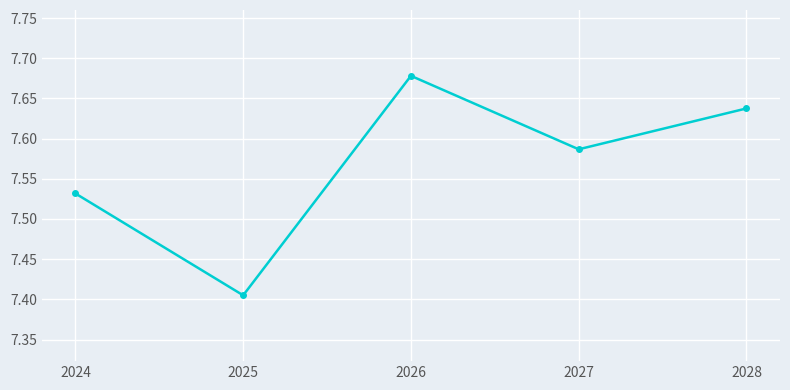

What is the difference between the maximum and minimum values?

0.3